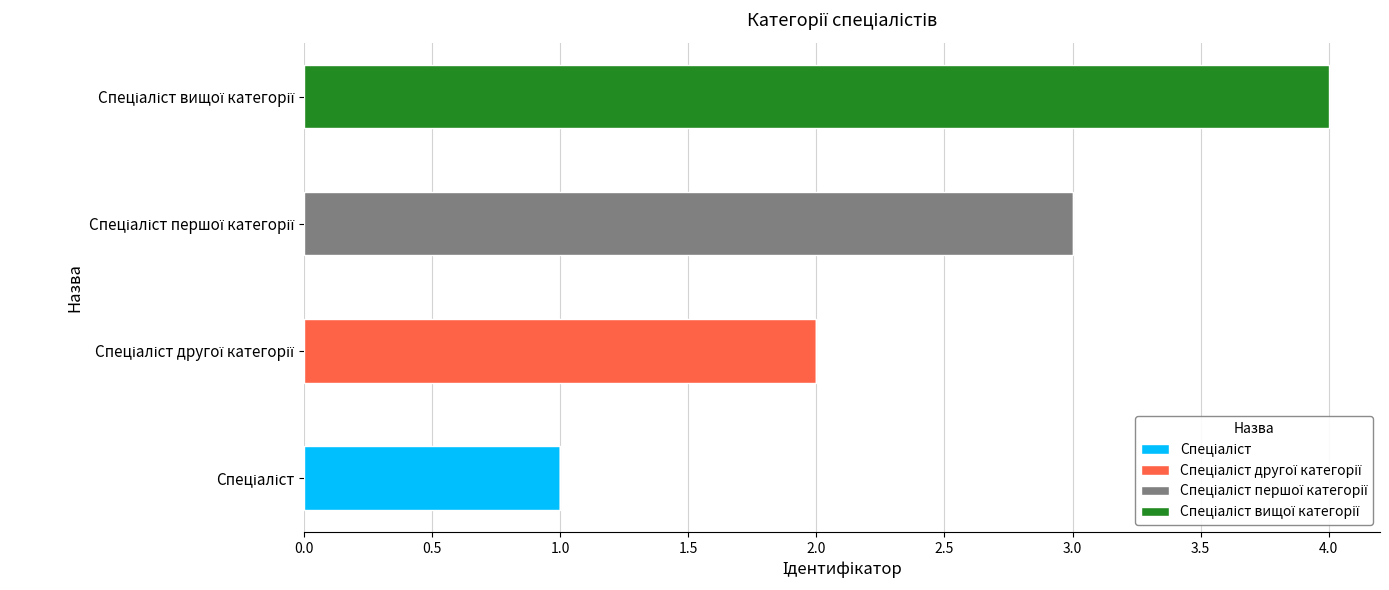

What is the sum of all Спеціаліст вищої категорії values?

4